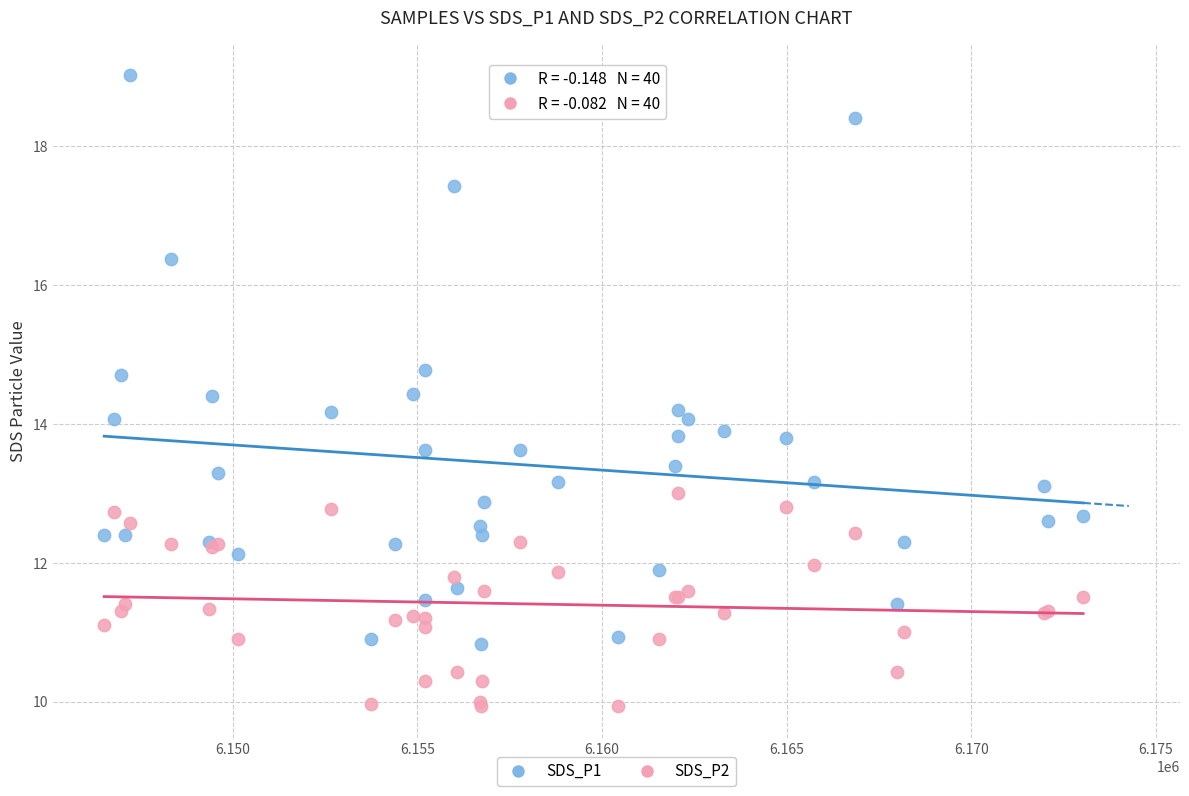

Which series reaches the maximum Y coordinate?

SDS_P1